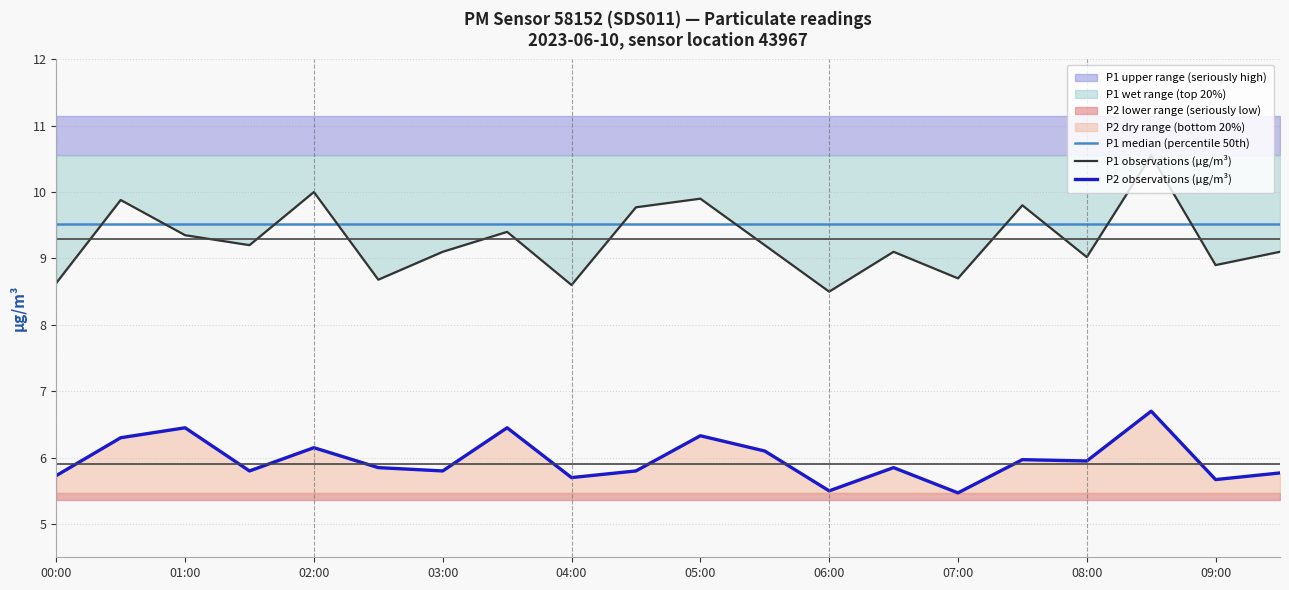

True or false: P1 median (percentile 50th) and P2 observations (µg/m³) cross at least once.

False